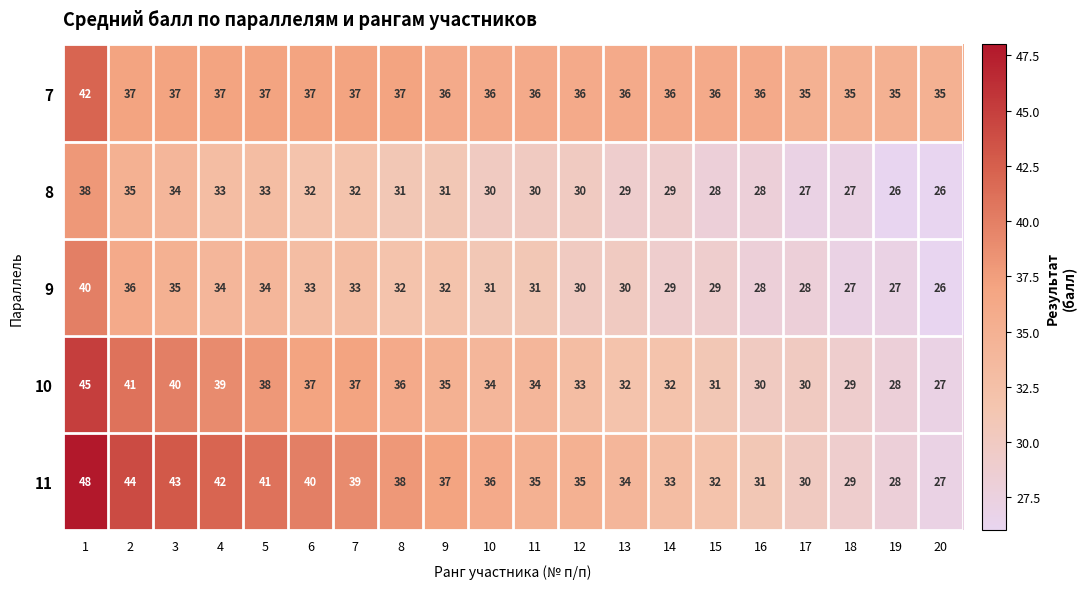

At how many categories does at least one series exceed 29?

20